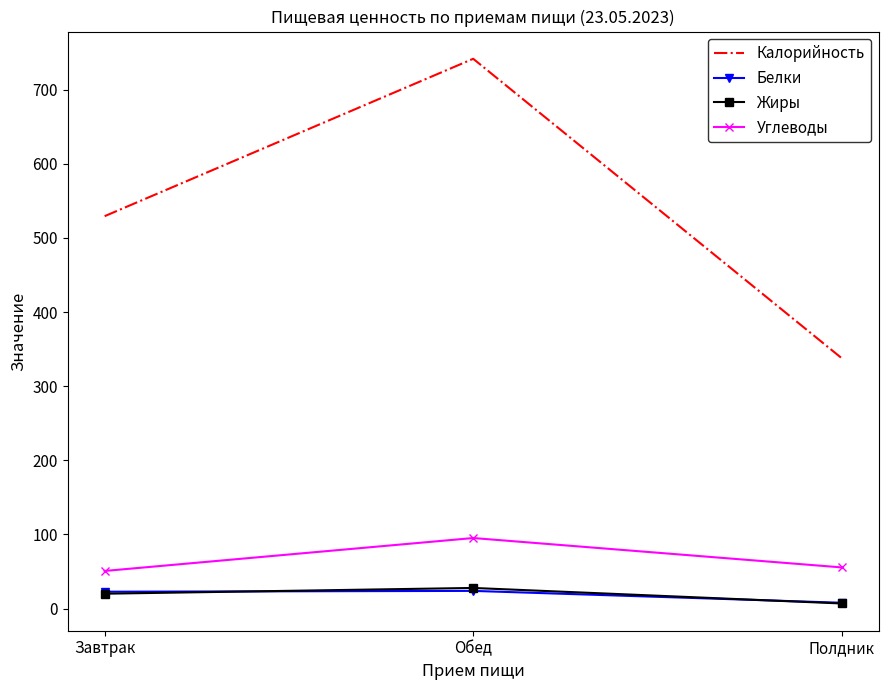

At how many categories does at least one series exceed 713?

1